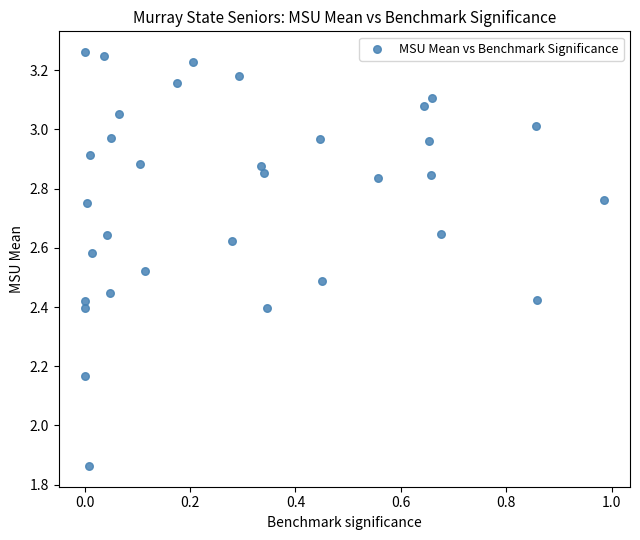

What is the range of Y values (max minus min)?

1.4